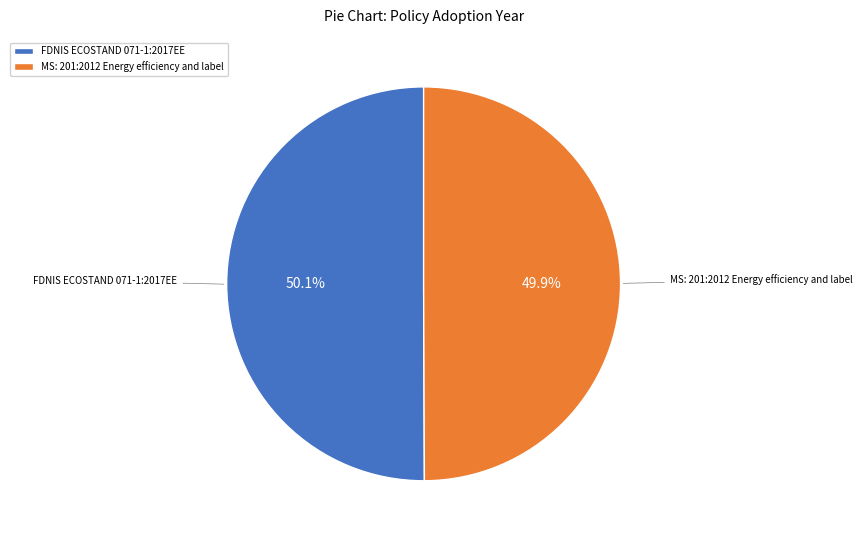

How many segments does this pie chart have?

2